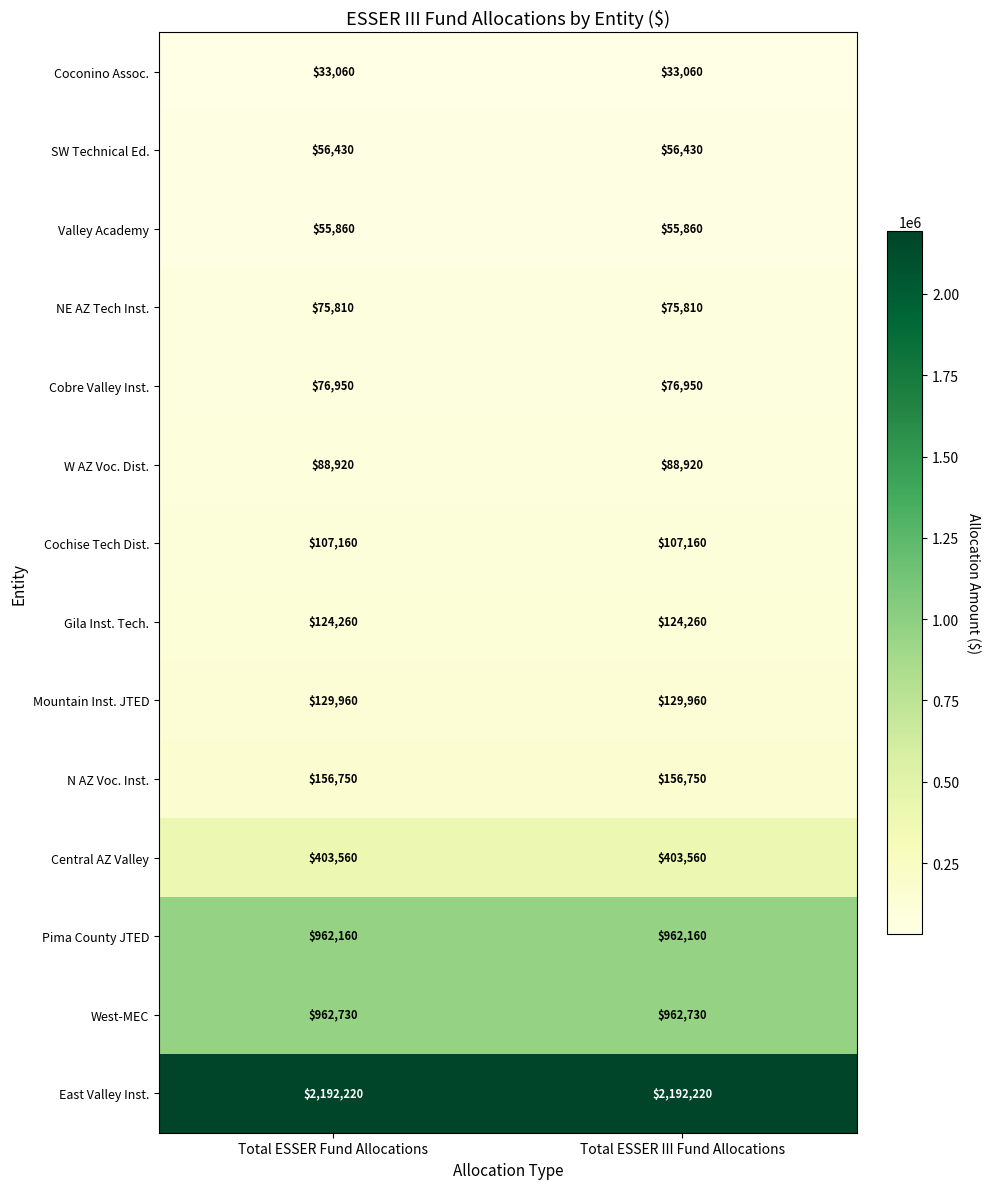

What is the spread (max minus min) of values at Total ESSER Fund Allocations?

2159160